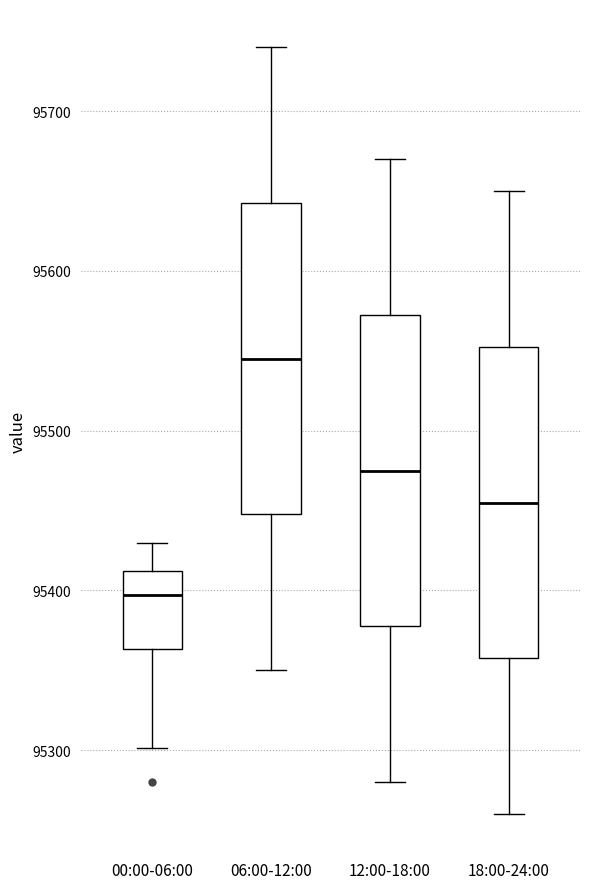

Reading left to right, transcribe this box plot: for each box, give where its median line is, the range the box spans, and where its two whiskers end, as read against the y-axis. The values are not printed on the chart, so give them approximately, as read against the axis.

00:00-06:00: median 95400, box 95360 to 95410, whiskers 95300 to 95430
06:00-12:00: median 95550, box 95450 to 95640, whiskers 95350 to 95740
12:00-18:00: median 95480, box 95380 to 95570, whiskers 95280 to 95670
18:00-24:00: median 95460, box 95360 to 95550, whiskers 95260 to 95650